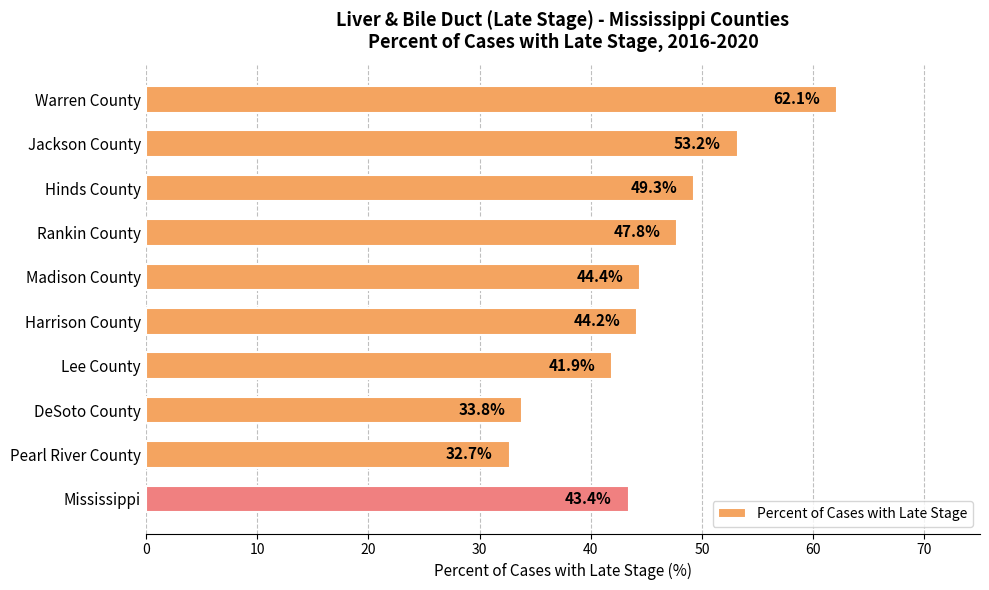

The chart shows a value of 43.4 at Mississippi. True or false?

True